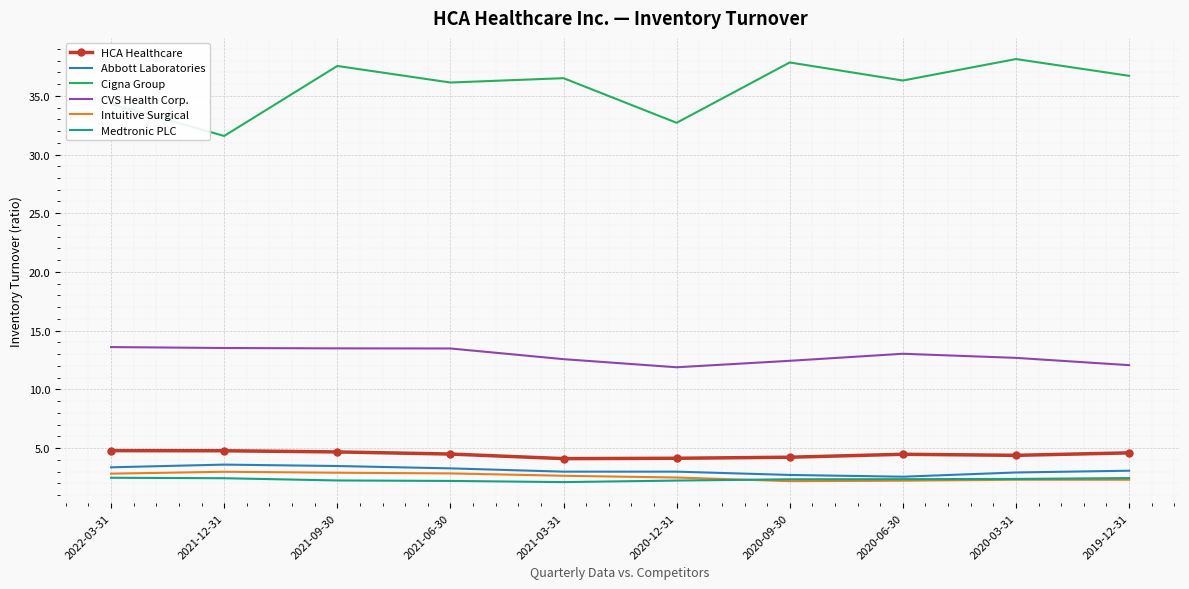

True or false: Intuitive Surgical and CVS Health Corp. cross at least once.

False